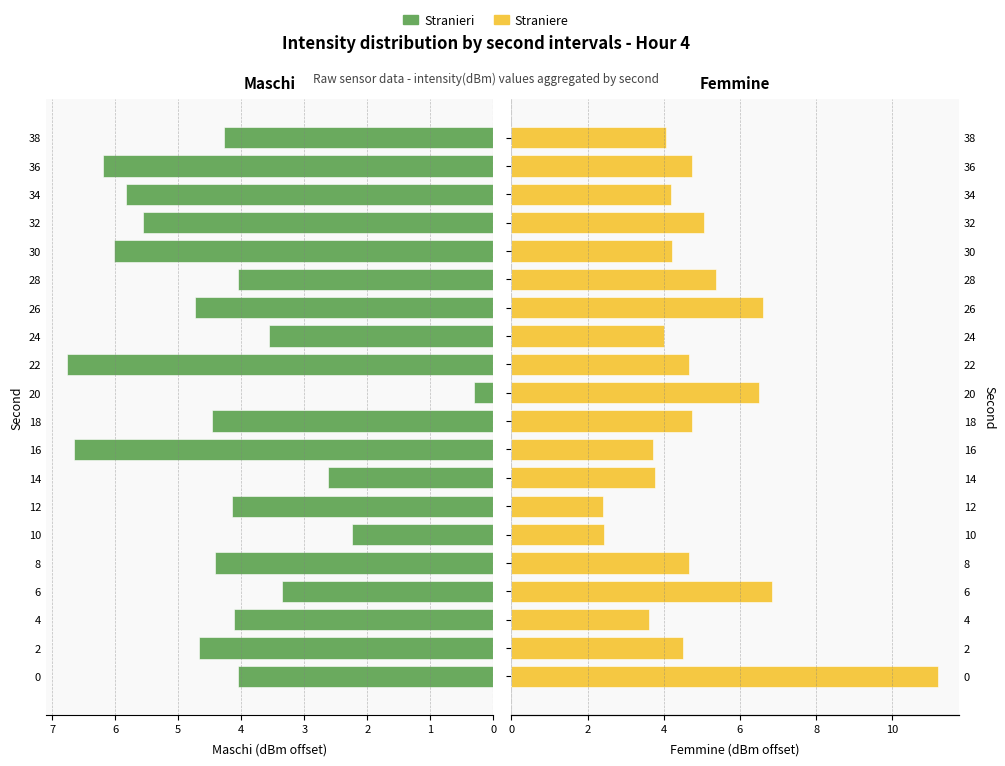

What is the value of the Stranieri bar at the 8th from the left?

2.6